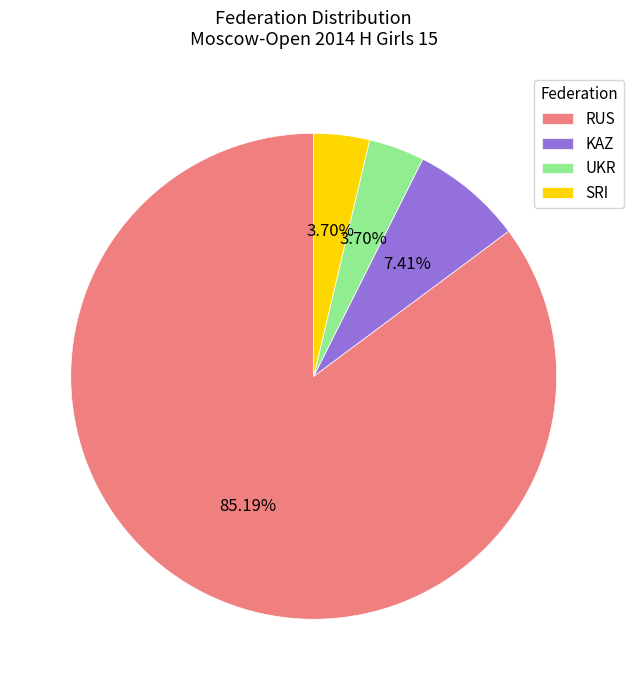

The KAZ slice represents 7% of the pie. True or false?

True